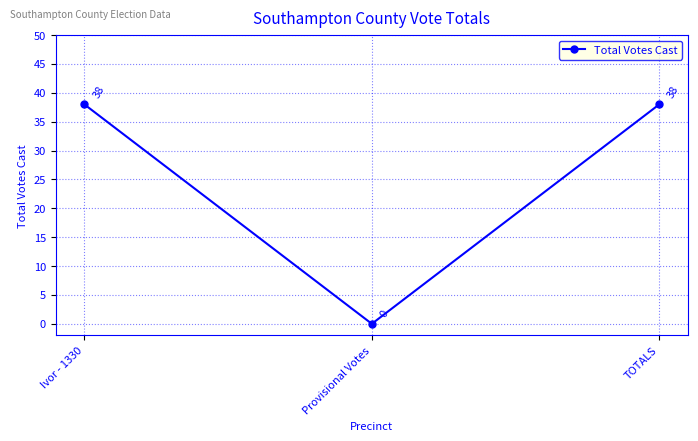

What is the maximum value shown in the chart?

38